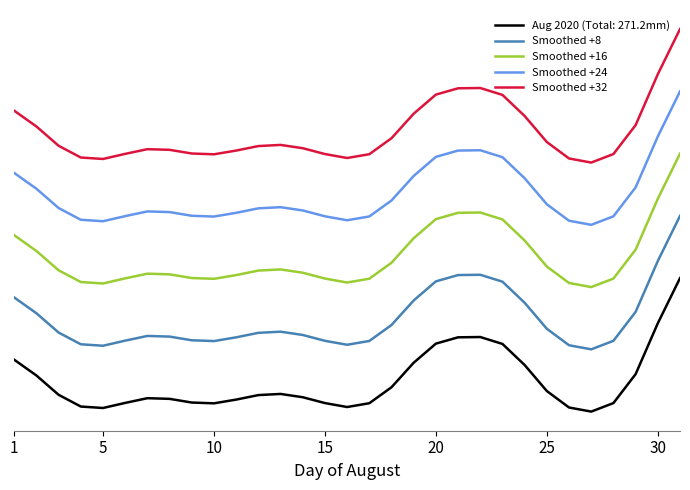

What is the maximum value shown in the chart?

74.6